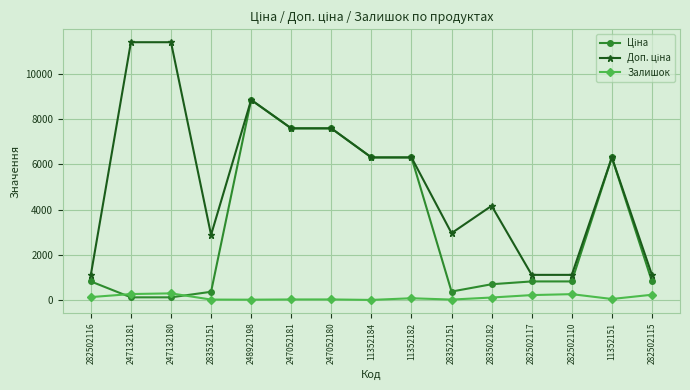

At how many categories does at least one series exceed 4003?

9